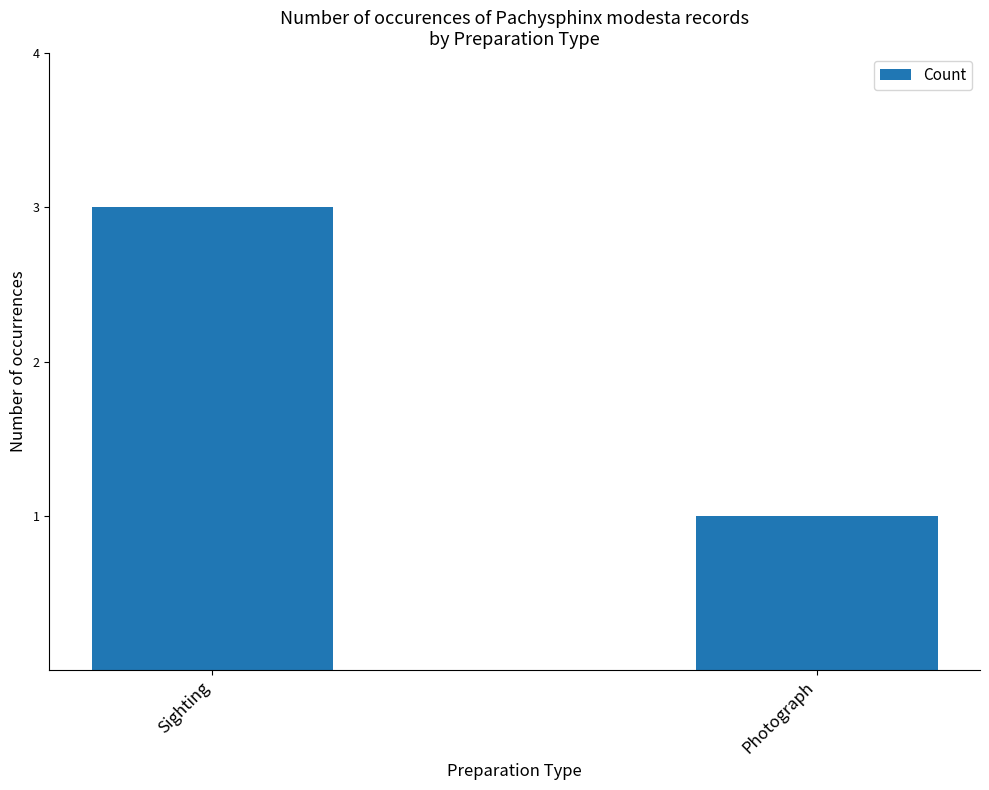

True or false: the data shows 3 at Sighting.

True